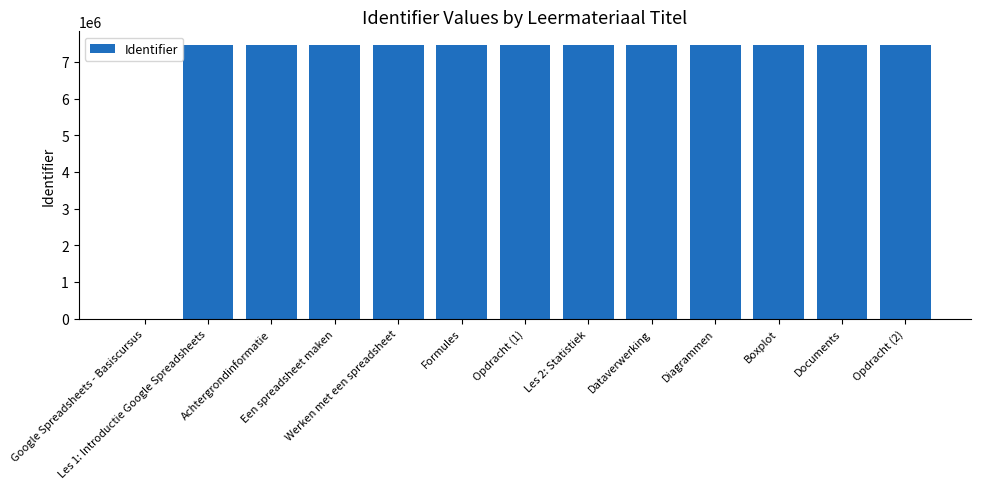

Approximately how many times larger is the value at Les 2: Statistiek compared to Diagrammen?

1.0